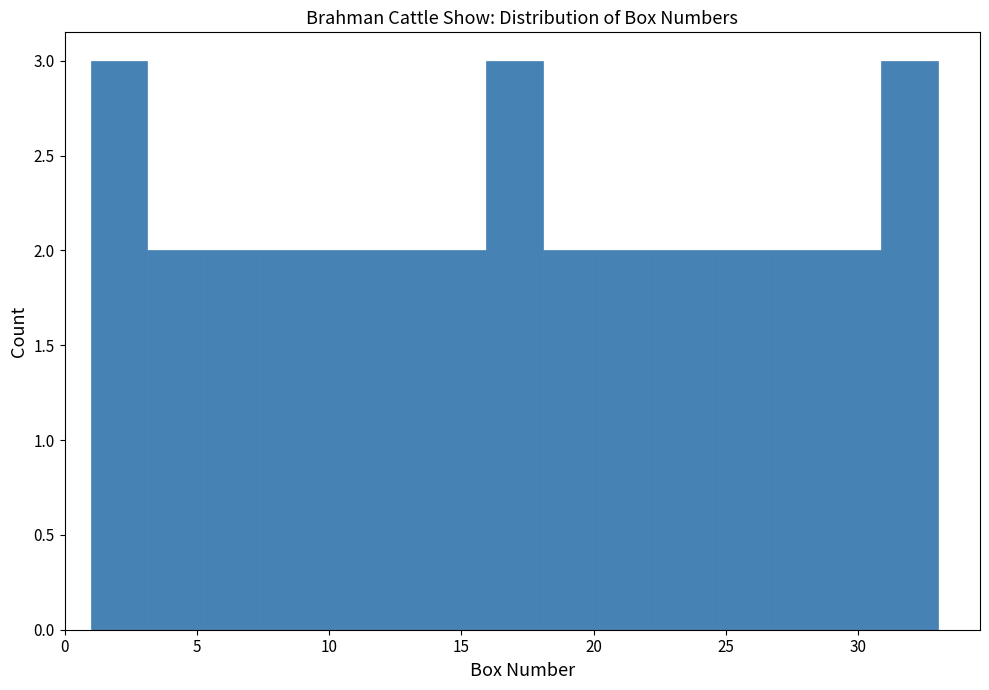

What is the height of the bar covering 20.0 to 22.5 on the x-axis? Neither the bar edges nor the heights are printed on the chart, so give them approximately, as read against the axes.

2